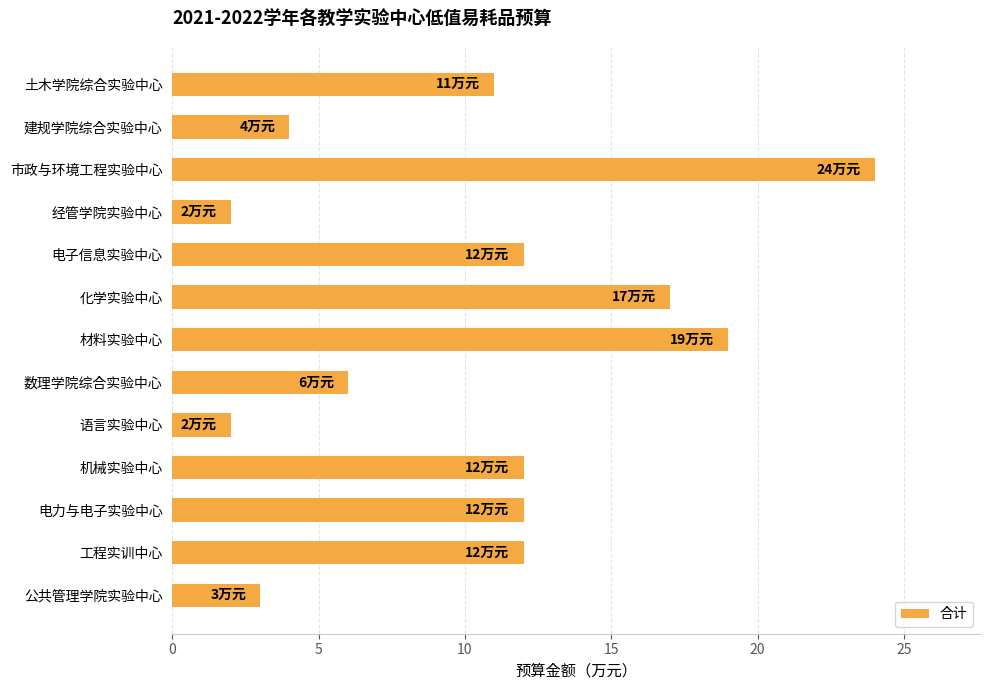

Which has a higher value, 电力与电子实验中心 or 数理学院综合实验中心?

电力与电子实验中心